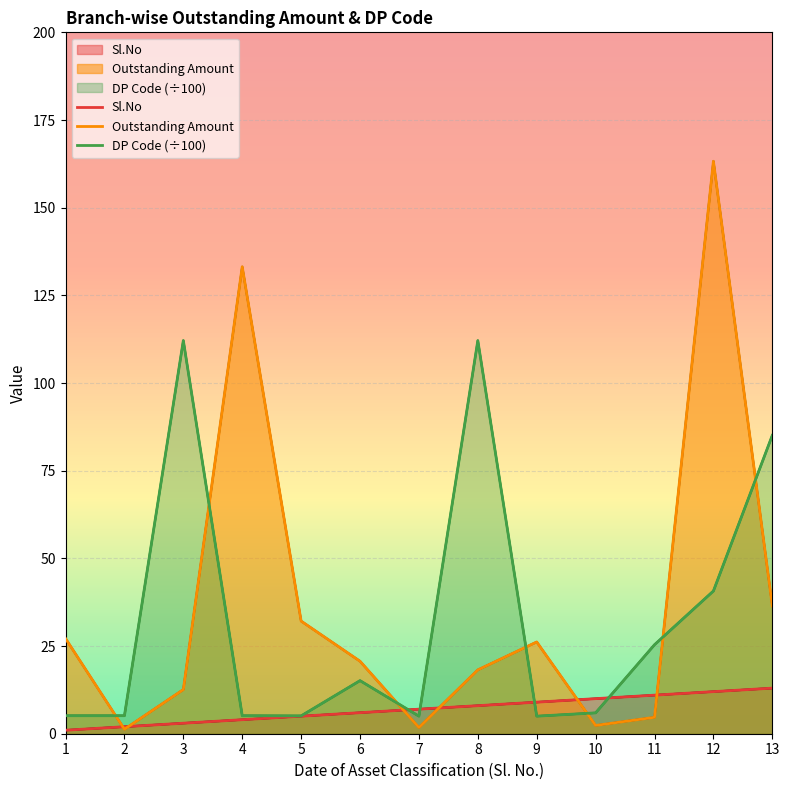

The value of Outstanding Amount at 1 is 5.7. True or false?

False